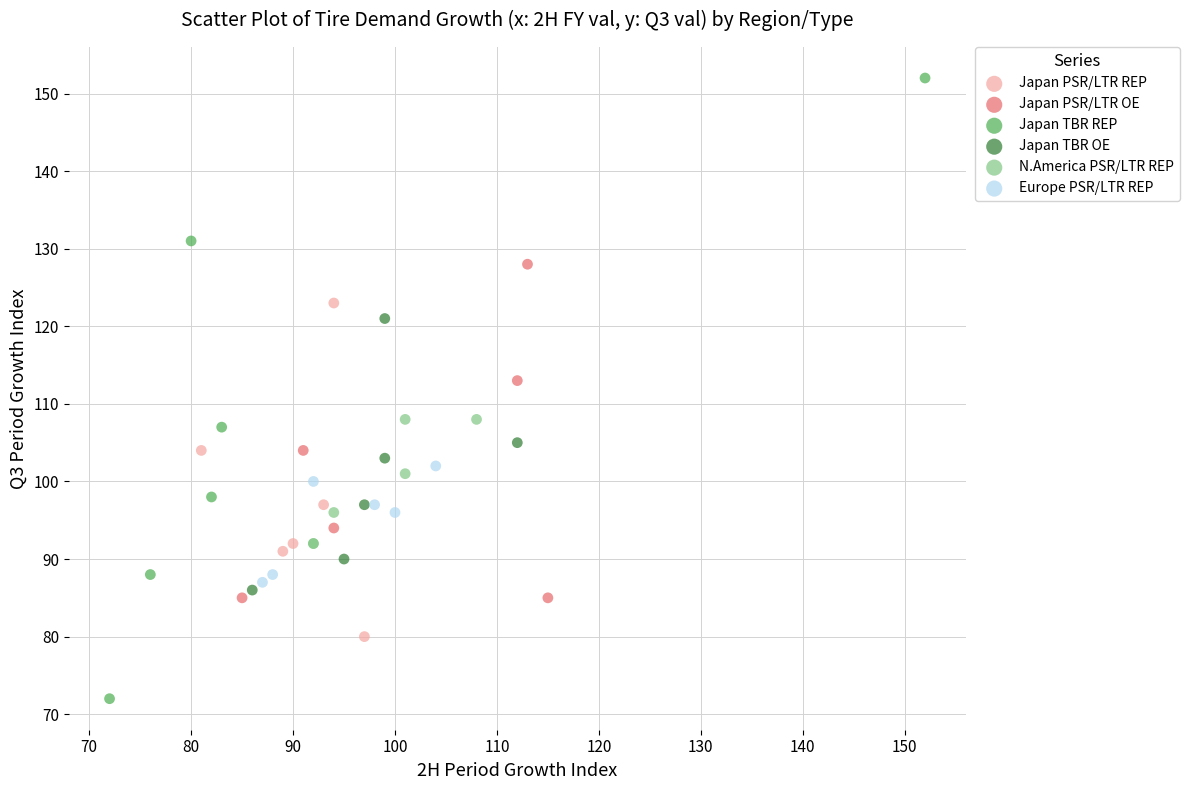

Which series has the widest spread of Y values?

Japan TBR REP